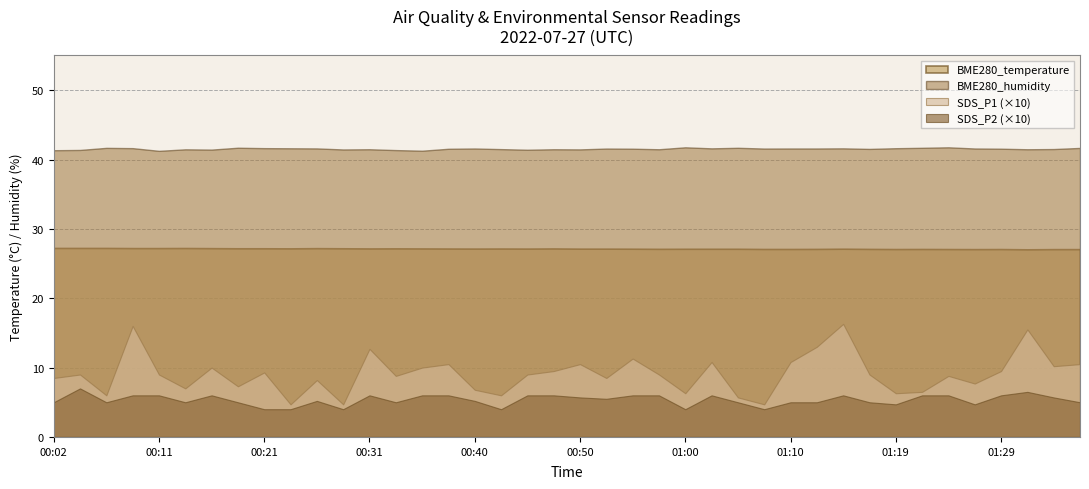

Reading left to right, what are all the values shown in this chart?

BME280_temperature: 27.2	27.2	27.2	27.2	27.2	27.2	27.2	27.2	27.2	27.2	27.2	27.2	27.2	27.2	27.2	27.2	27.2	27.2	27.2	27.2	27.1	27.1	27.1	27.1	27.1	27.1	27.1	27.1	27.1	27.1	27.1	27.1	27.1	27.1	27.1	27.1	27.1	27.1	27.1	27.1
BME280_humidity: 41.3	41.4	41.7	41.6	41.2	41.5	41.4	41.7	41.6	41.6	41.6	41.5	41.5	41.4	41.3	41.5	41.6	41.5	41.4	41.5	41.5	41.6	41.6	41.5	41.8	41.6	41.7	41.6	41.6	41.6	41.6	41.5	41.6	41.7	41.8	41.6	41.6	41.5	41.5	41.7
SDS_P1: 0.8	0.9	0.6	1.6	0.9	0.7	1.0	0.7	0.9	0.5	0.8	0.5	1.3	0.9	1.0	1.1	0.7	0.6	0.9	0.9	1.1	0.8	1.1	0.9	0.6	1.1	0.6	0.5	1.1	1.3	1.6	0.9	0.6	0.7	0.9	0.8	0.9	1.6	1.0	1.1
SDS_P2: 0.5	0.7	0.5	0.6	0.6	0.5	0.6	0.5	0.4	0.4	0.5	0.4	0.6	0.5	0.6	0.6	0.5	0.4	0.6	0.6	0.6	0.6	0.6	0.6	0.4	0.6	0.5	0.4	0.5	0.5	0.6	0.5	0.5	0.6	0.6	0.5	0.6	0.7	0.6	0.5